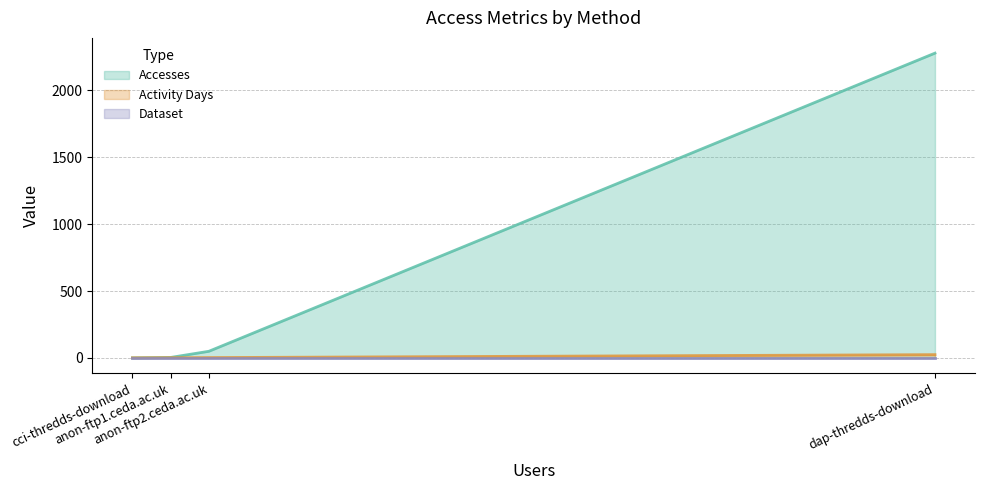

What is the difference between the highest and lowest values at anon-ftp2.ceda.ac.uk?

49